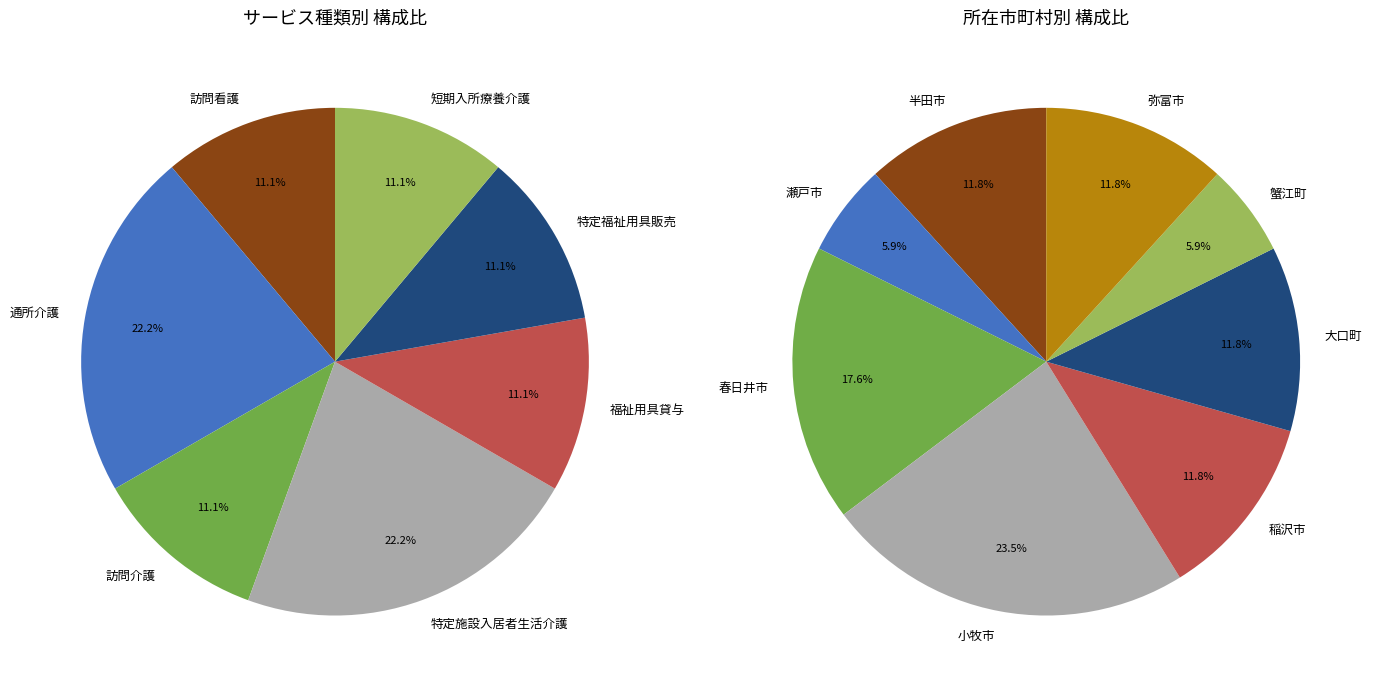

How many slices are in this pie chart?

8